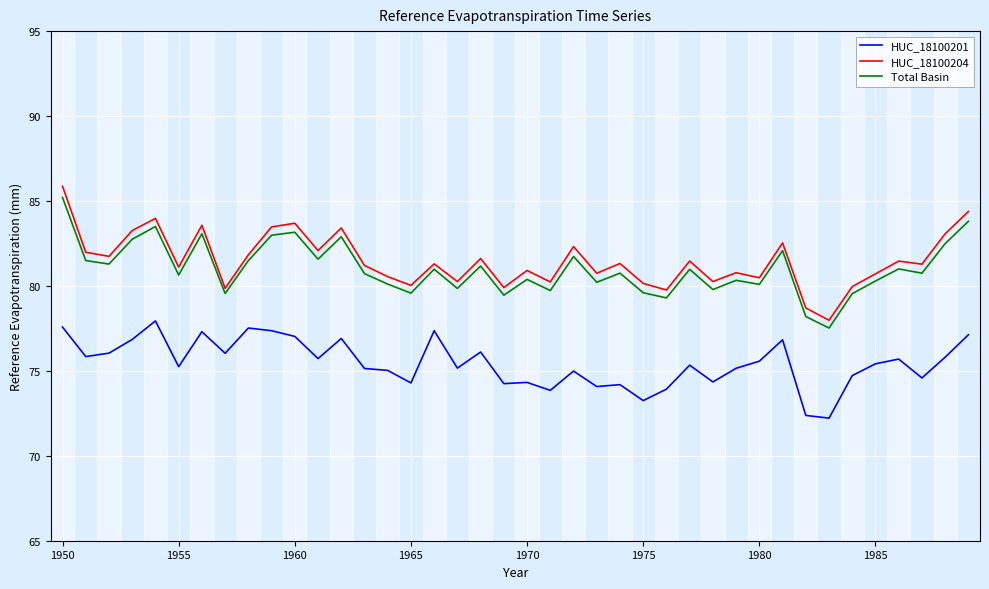

What is the difference between the maximum and minimum values in the HUC_18100201 series?

5.7